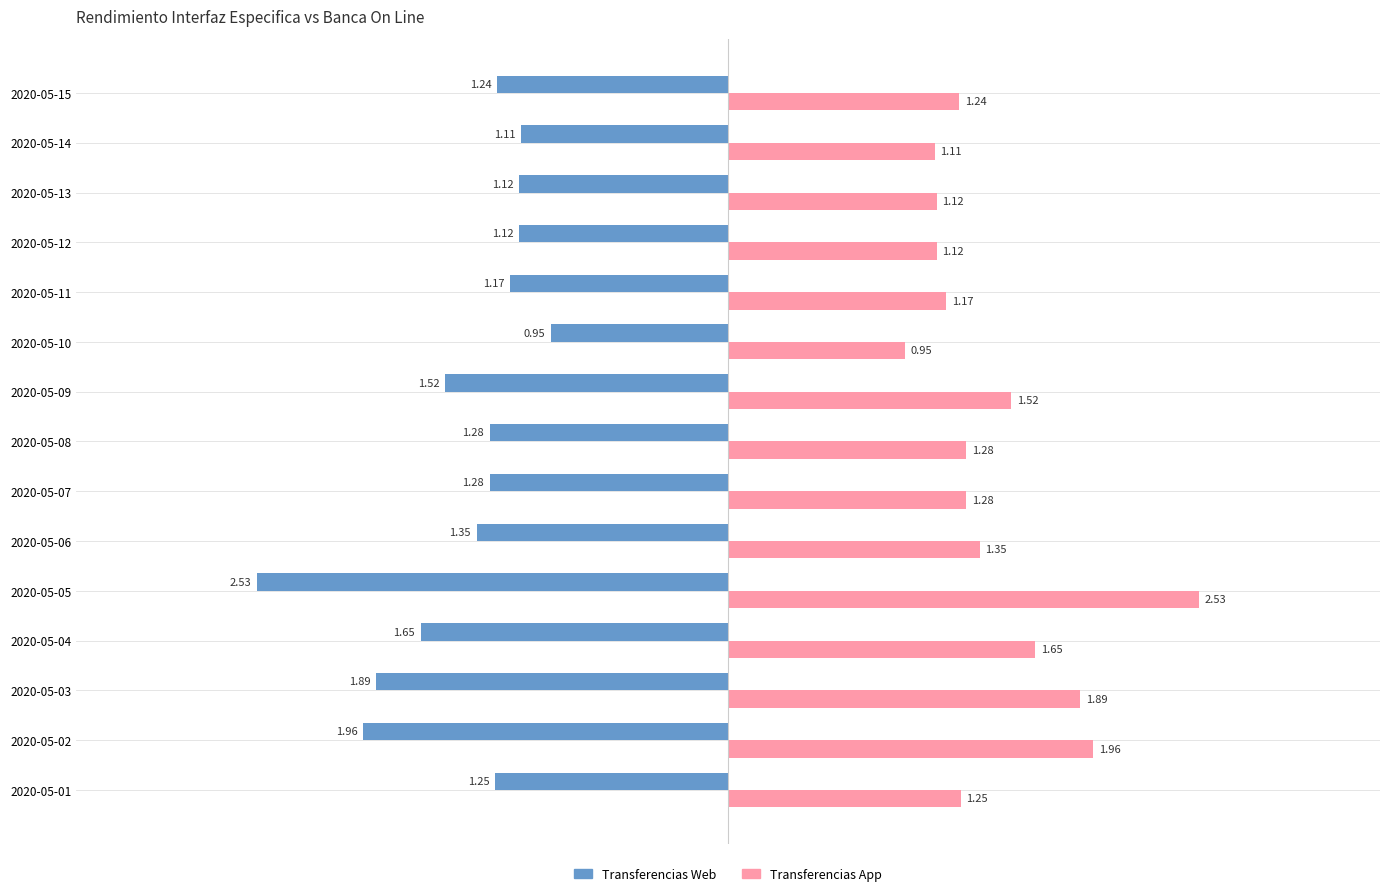

What is the difference between the Transferencias App values at 2020-05-02 and 2020-05-04?

0.3